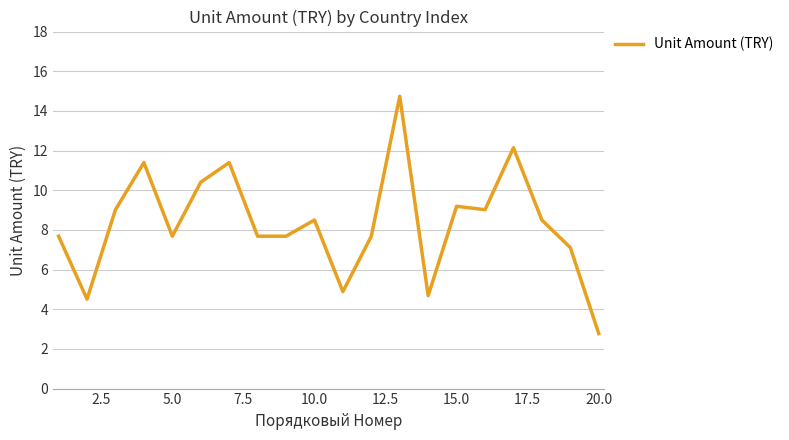

What is the difference between the maximum and minimum values?

12.0